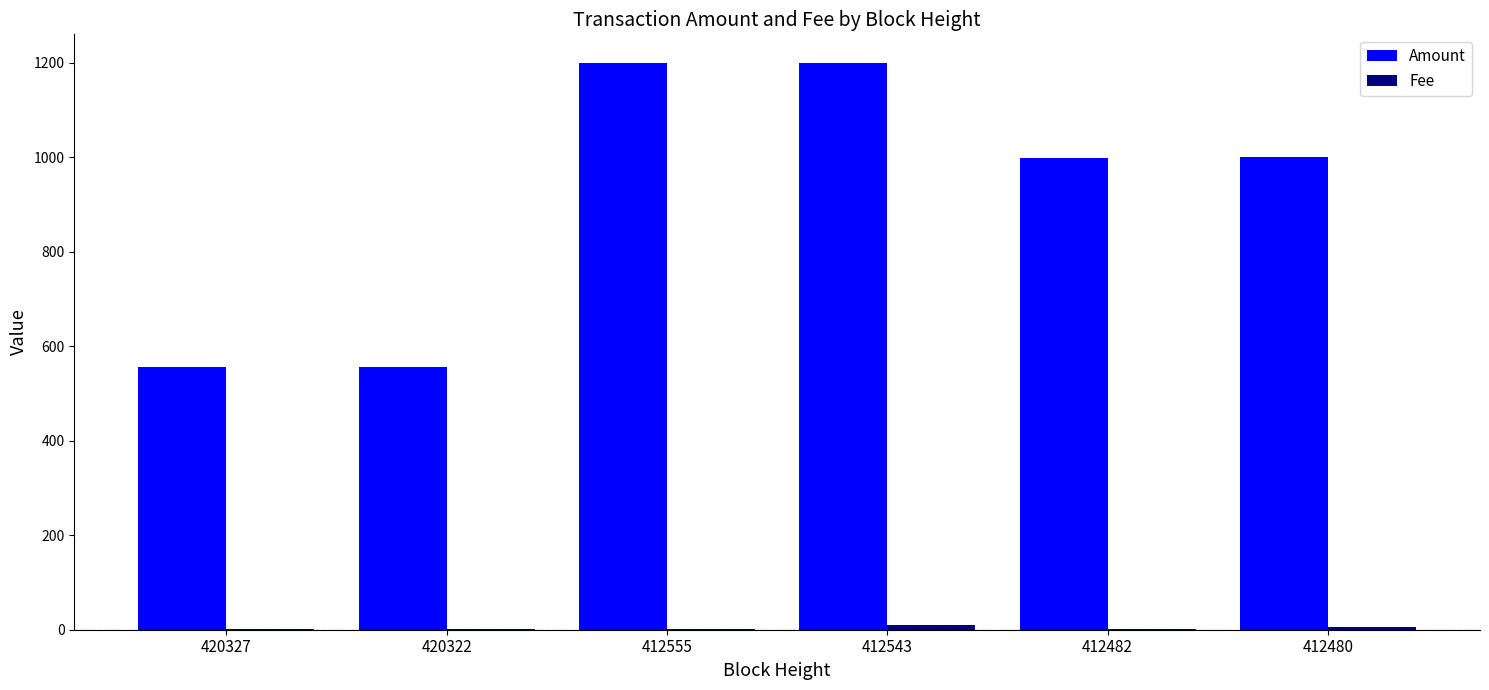

How many categories are shown in the chart?

6